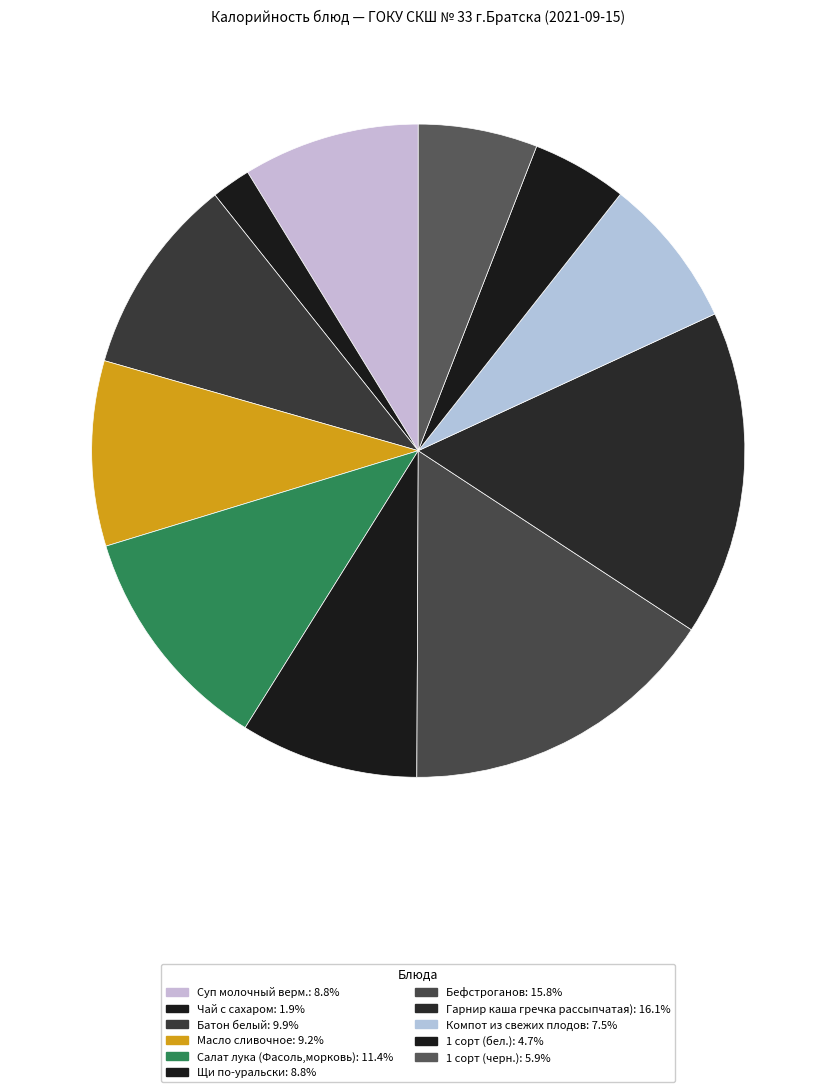

Count the number of slices in the pie.

11